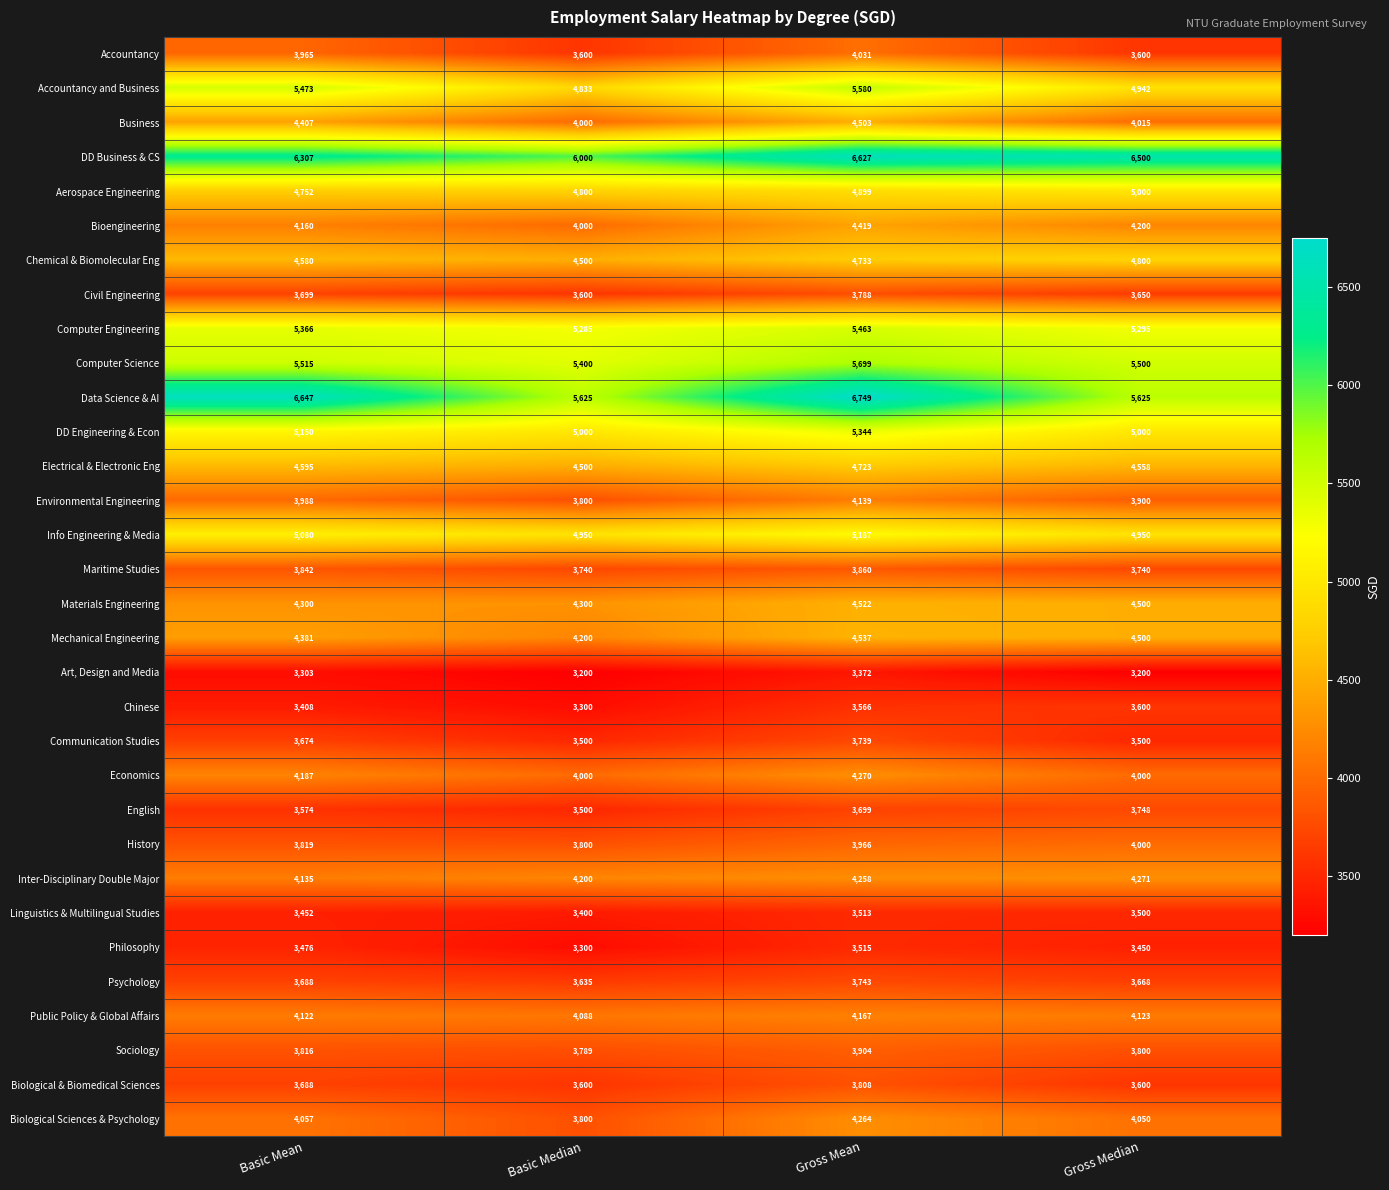

Which series has the largest range (max minus min)?

Data Science & AI